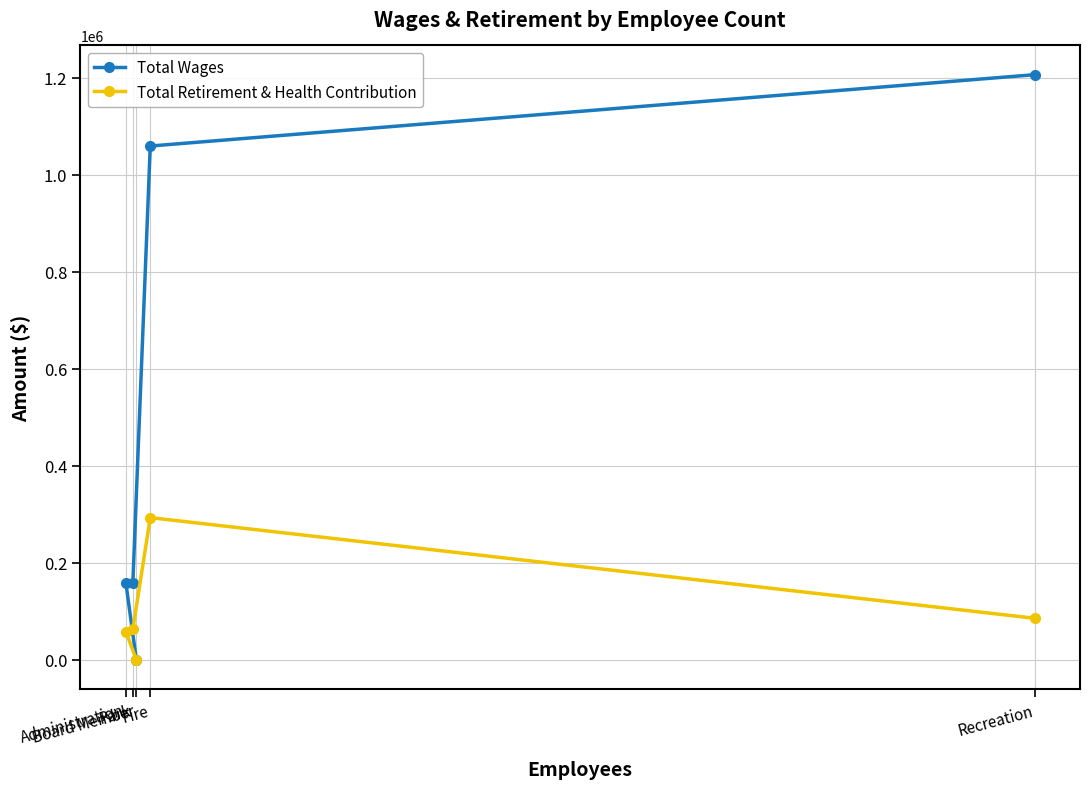

What is the label of the 1st point from the right?

Recreation